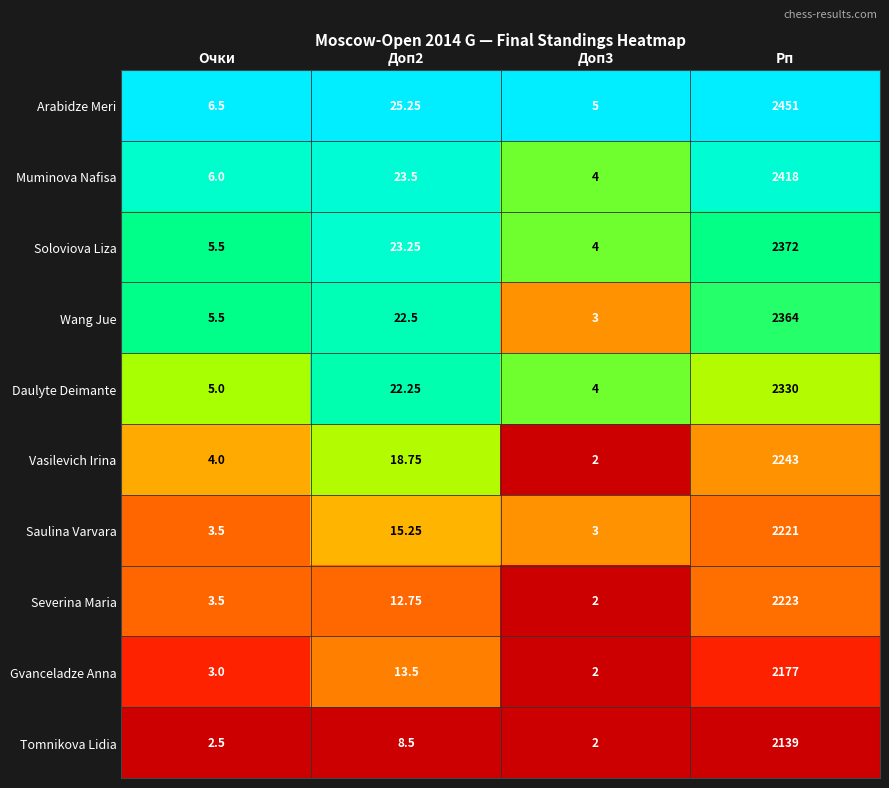

At which category is the sum across all series the highest?

Рп